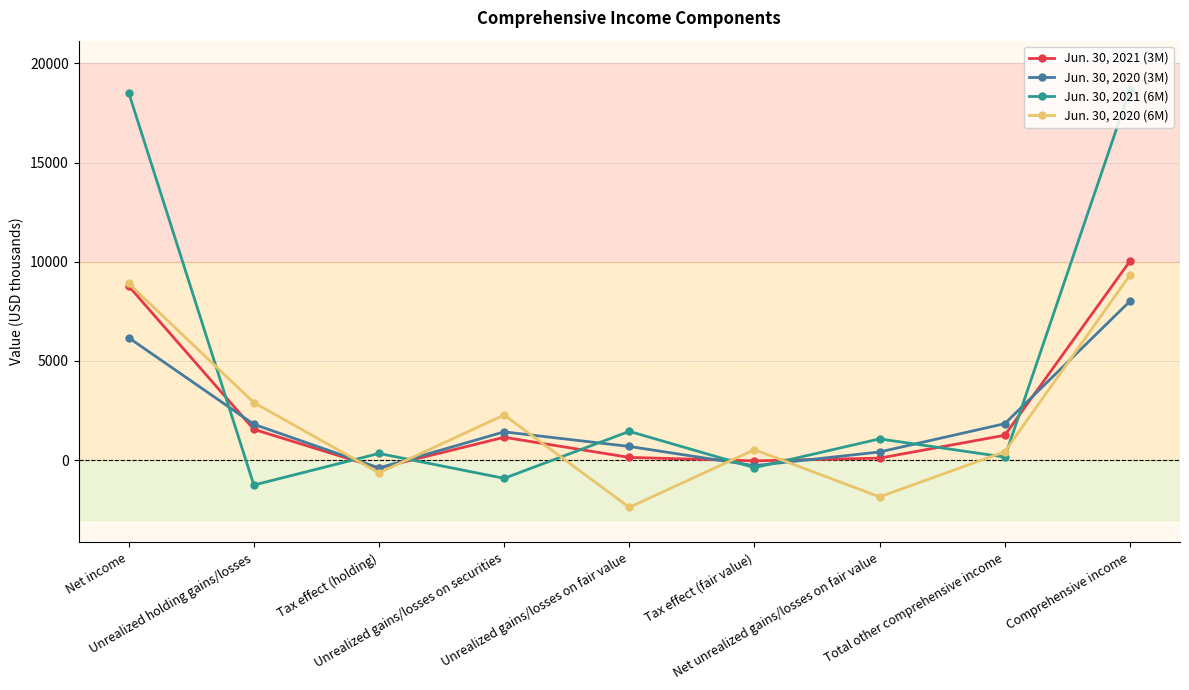

How many values in Jun. 30, 2020 (6M) are below zero?

3